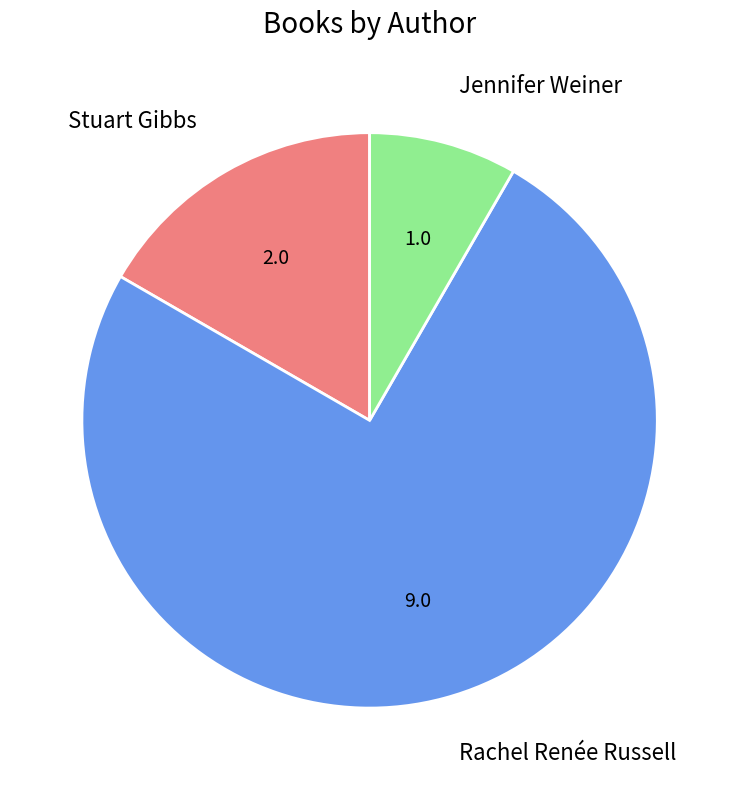

Is there any slice that represents more than half of the pie?

Yes